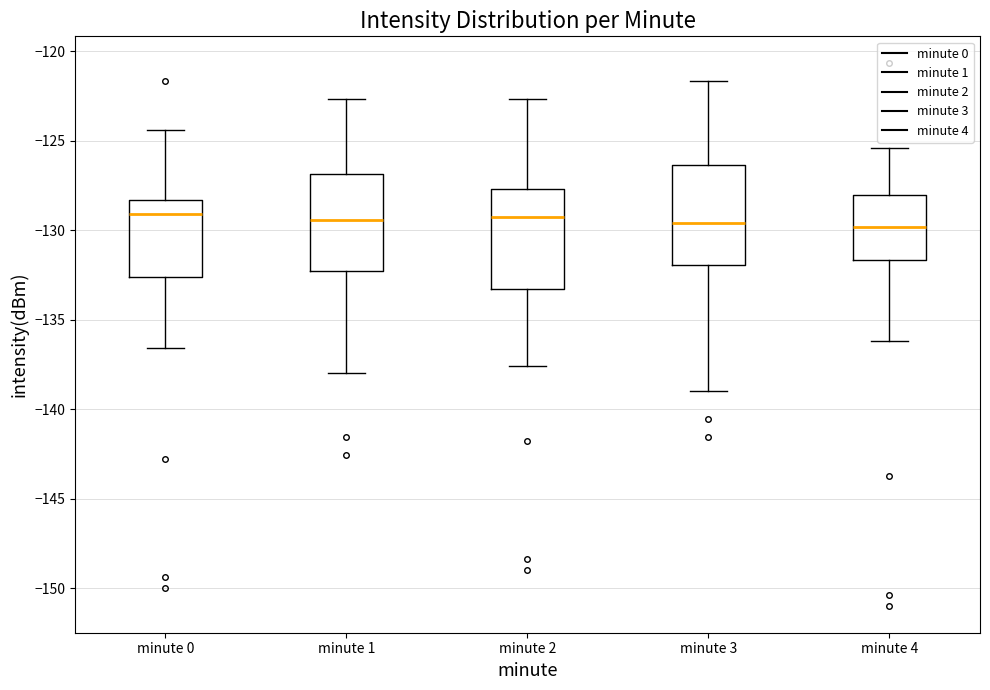

Reading left to right, transcribe this box plot: for each box, give where its median line is, the range the box spans, and where its two whiskers end, as read against the y-axis. The values are not printed on the chart, so give them approximately, as read against the axis.

minute 0: median -129.0, box -132.5 to -128.5, whiskers -136.5 to -124.5
minute 1: median -129.5, box -132.5 to -127.0, whiskers -138.0 to -122.5
minute 2: median -129.5, box -133.5 to -127.5, whiskers -137.5 to -122.5
minute 3: median -129.5, box -132.0 to -126.5, whiskers -139.0 to -121.5
minute 4: median -130.0, box -131.5 to -128.0, whiskers -136.0 to -125.5